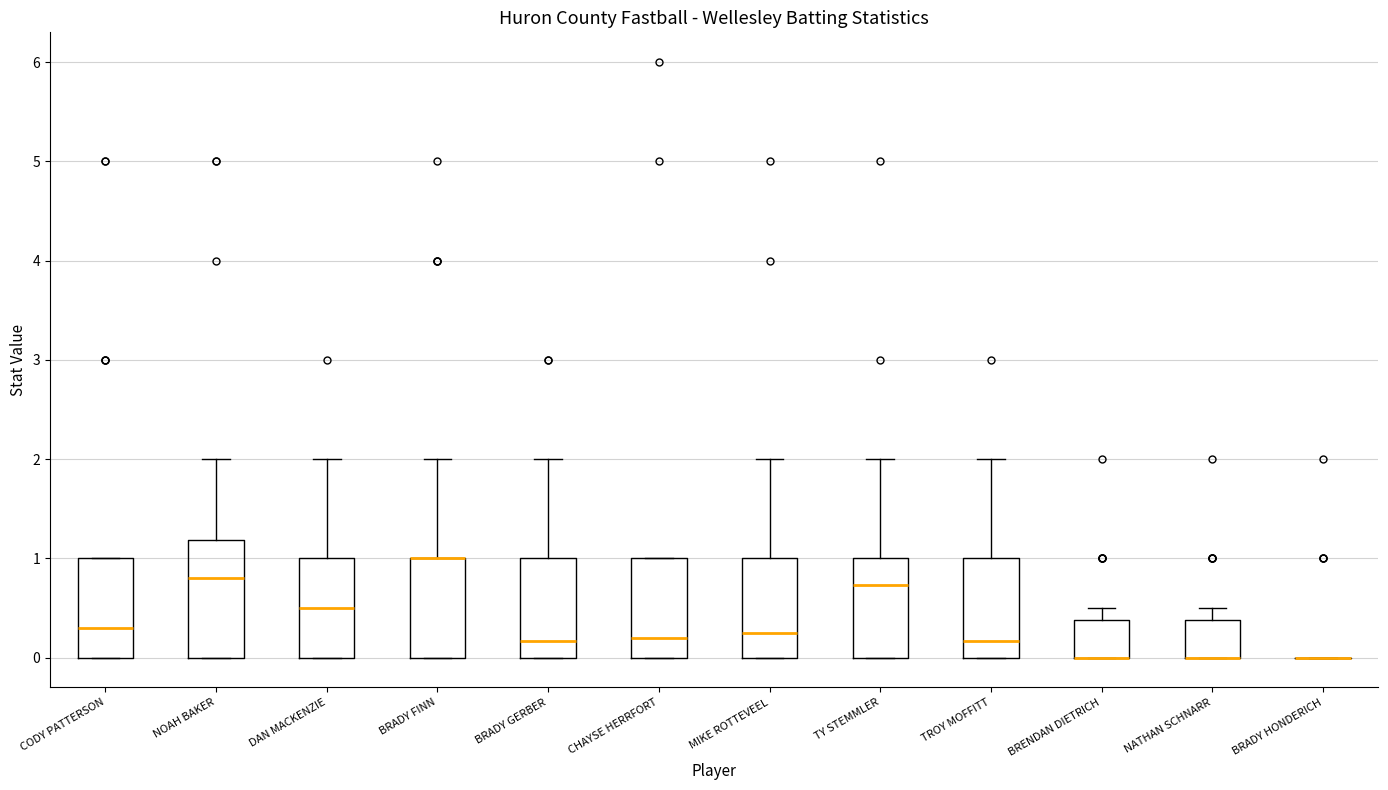

Reading left to right, transcribe this box plot: for each box, give where its median line is, the range the box spans, and where its two whiskers end, as read against the y-axis. The values are not printed on the chart, so give them approximately, as read against the axis.

CODY PATTERSON: median 0.3, box 0.0 to 1.0, whiskers 0.0 to 1.0
NOAH BAKER: median 0.8, box 0.0 to 1.2, whiskers 0.0 to 2.0
DAN MACKENZIE: median 0.5, box 0.0 to 1.0, whiskers 0.0 to 2.0
BRADY FINN: median 1.0 (drawn on the box's upper edge), box 0.0 to 1.0, whiskers 0.0 to 2.0
BRADY GERBER: median 0.2, box 0.0 to 1.0, whiskers 0.0 to 2.0
CHAYSE HERRFORT: median 0.2, box 0.0 to 1.0, whiskers 0.0 to 1.0
MIKE ROTTEVEEL: median 0.3, box 0.0 to 1.0, whiskers 0.0 to 2.0
TY STEMMLER: median 0.7, box 0.0 to 1.0, whiskers 0.0 to 2.0
TROY MOFFITT: median 0.2, box 0.0 to 1.0, whiskers 0.0 to 2.0
BRENDAN DIETRICH: median 0.0 (drawn on the box's lower edge), box 0.0 to 0.4, whiskers 0.0 to 0.5
NATHAN SCHNARR: median 0.0 (drawn on the box's lower edge), box 0.0 to 0.4, whiskers 0.0 to 0.5
BRADY HONDERICH: box collapsed to a line at 0.0, whiskers 0.0 to 0.0